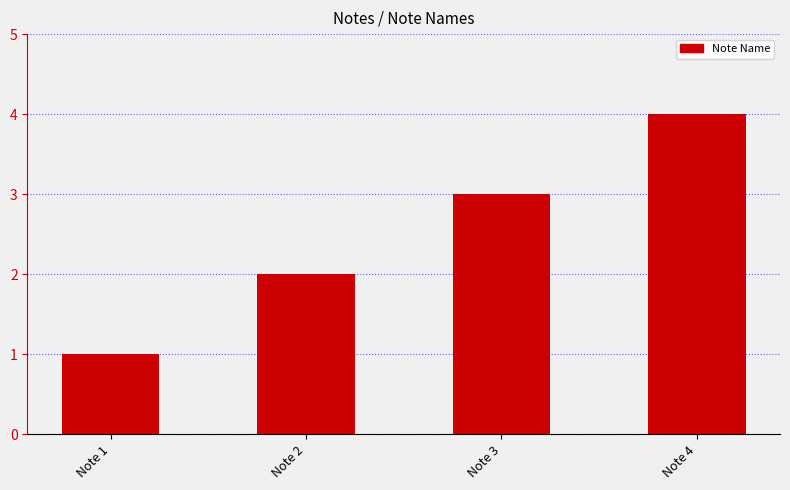

What is the value of the 1st bar from the left?

1